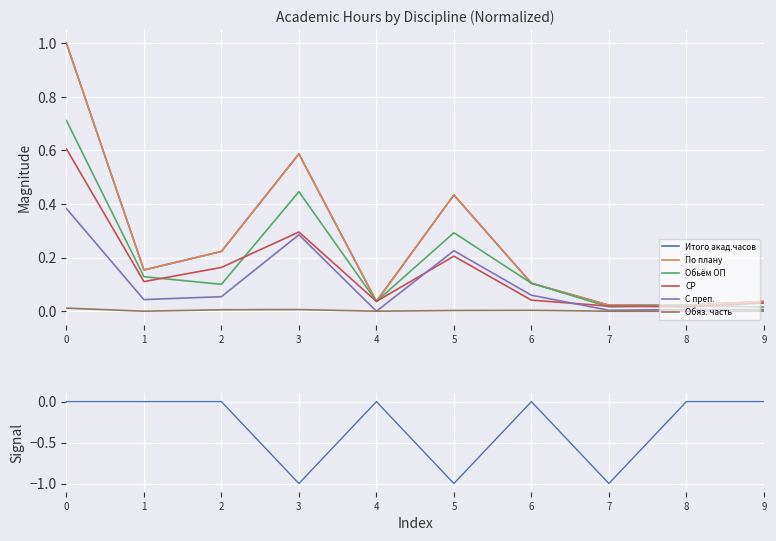

The Обьём ОП series shows 0.0 at 8. True or false?

False